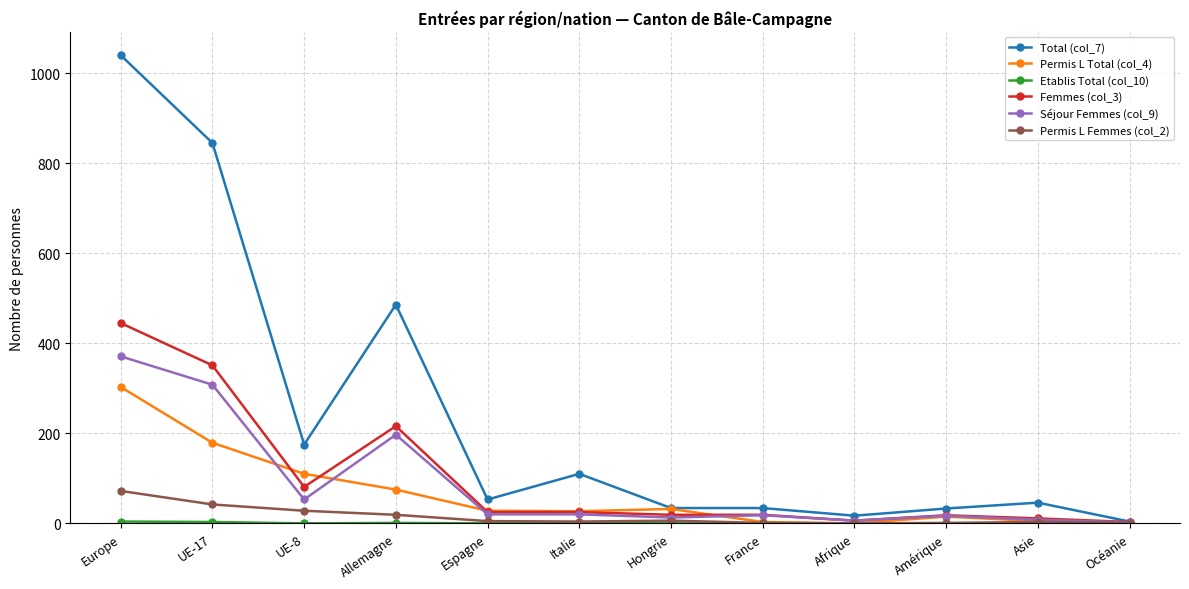

Which series has the largest range (max minus min)?

Total (col_7)